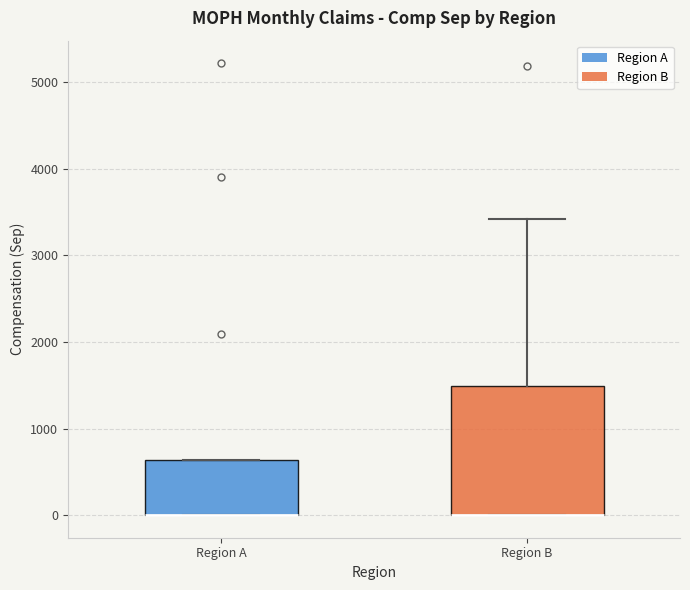

Comparing the boxes themselves (not the whiskers), which one is the tallest?

Region B